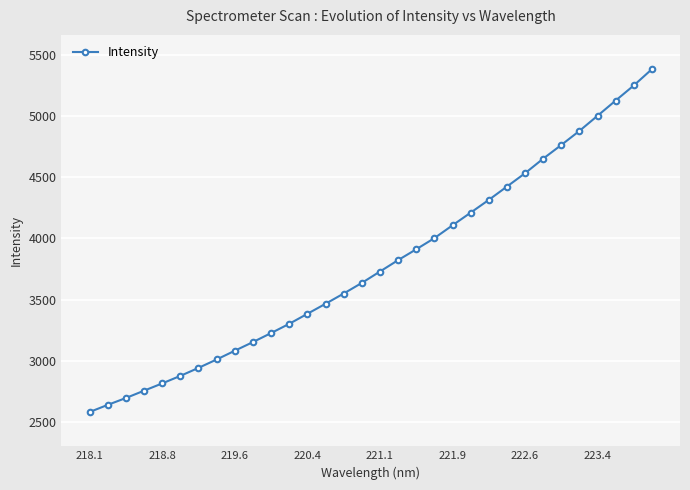

What is the difference between the maximum and second lowest values?

2740.2